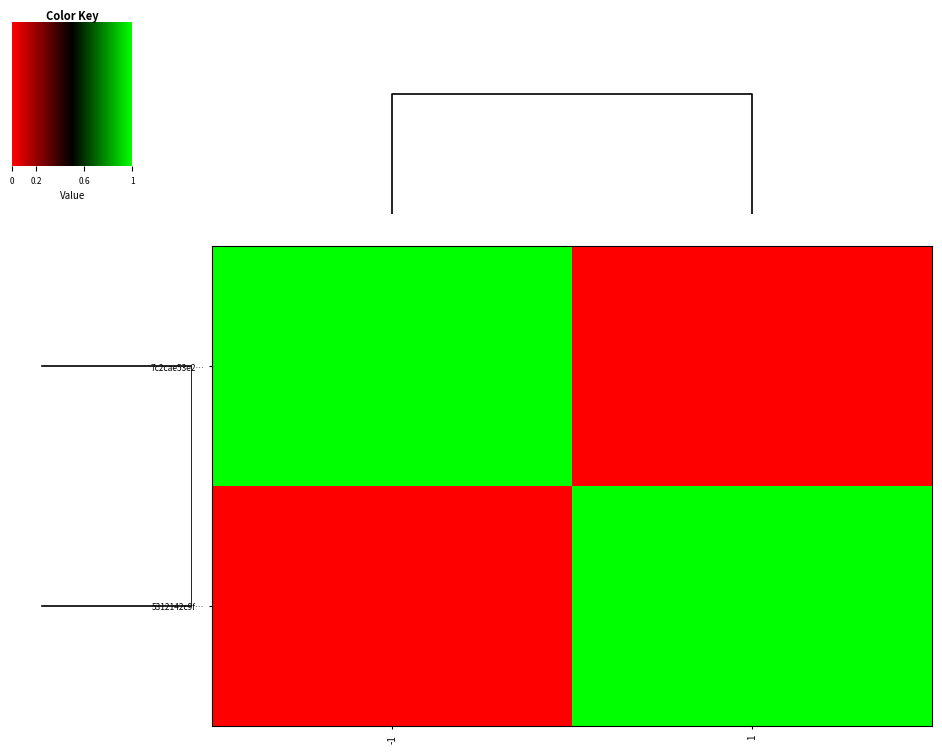

Count the number of data series in this chart.

2